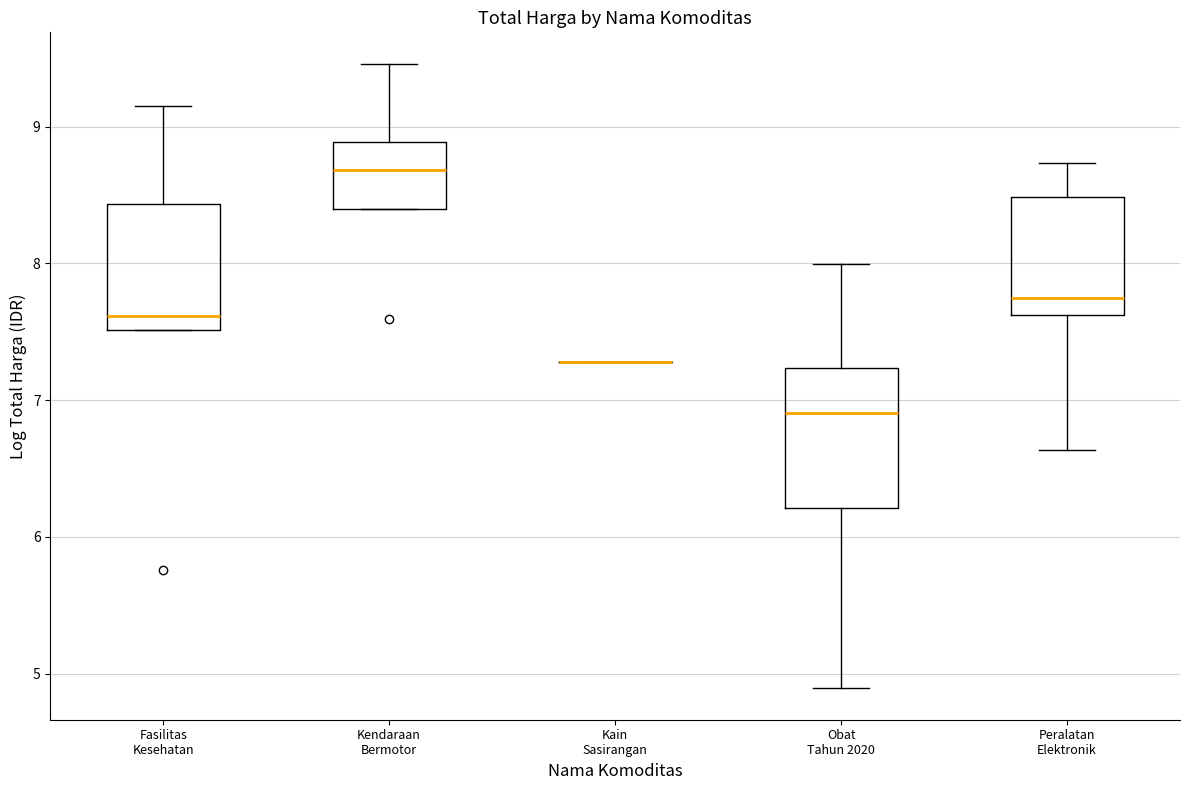

Reading left to right, read every box against the y-axis: the position of its median line, the range the box covers, and the ends of its whiskers. The values are not printed on the chart, so give them approximately, as read against the axis.

Fasilitas Kesehatan: median 7.6, box 7.5 to 8.4, whiskers 7.5 to 9.2
Kendaraan Bermotor: median 8.7, box 8.4 to 8.9, whiskers 8.4 to 9.5
Kain Sasirangan: box collapsed to a line at 7.3, whiskers 7.3 to 7.3
Obat Tahun 2020: median 6.9, box 6.2 to 7.2, whiskers 4.9 to 8.0
Peralatan Elektronik: median 7.7, box 7.6 to 8.5, whiskers 6.6 to 8.7